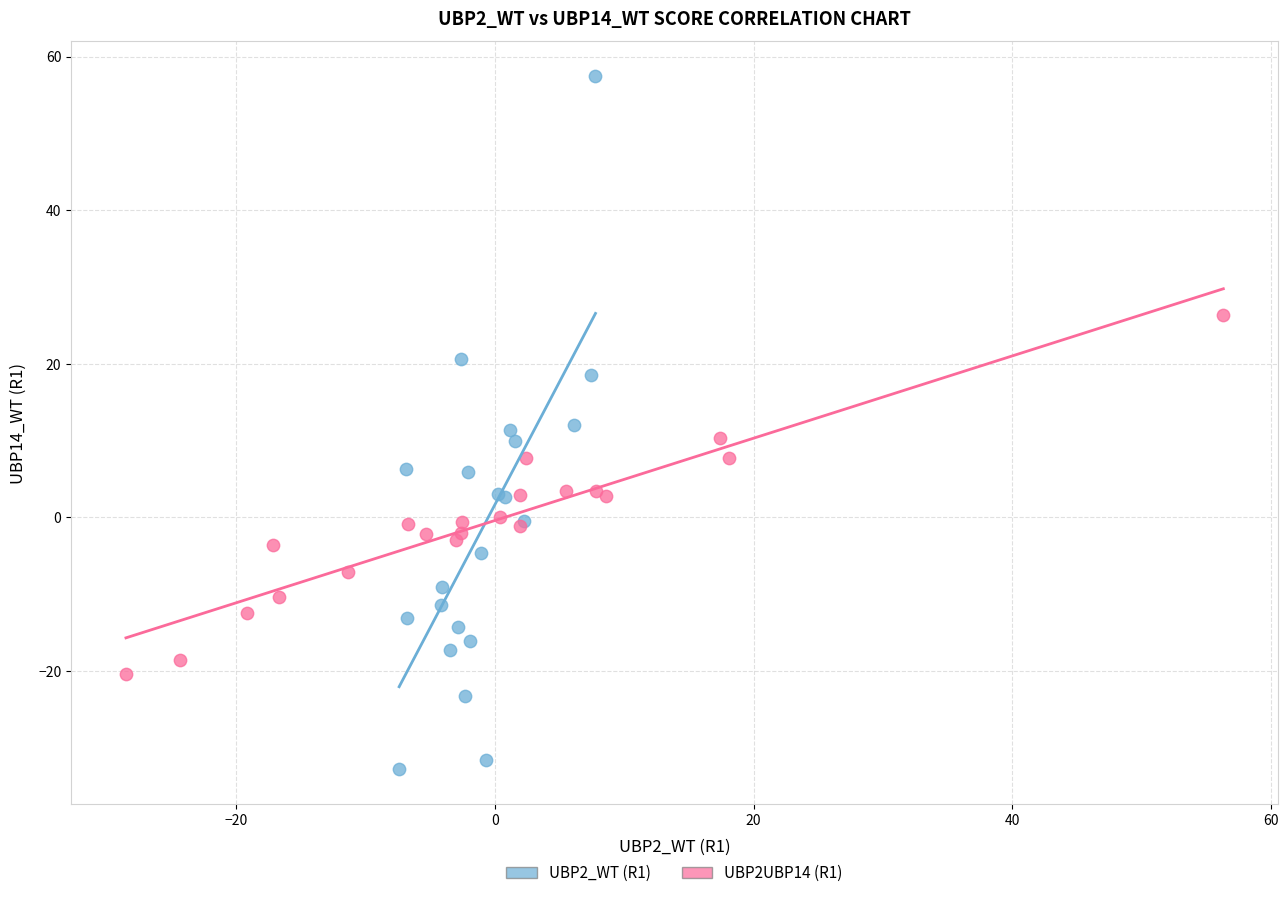

What are all the series names shown in the legend?

UBP2_WT (R1), UBP2UBP14 (R1)